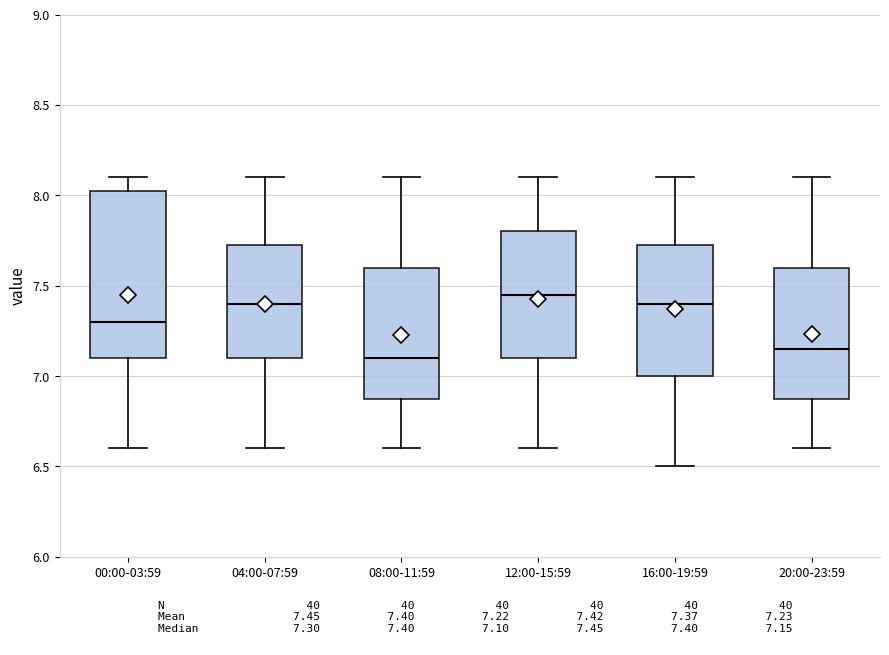

Reading left to right, transcribe this box plot: for each box, give where its median line is, the range the box spans, and where its two whiskers end, as read against the y-axis. The values are not printed on the chart, so give them approximately, as read against the axis.

00:00-03:59: median 7.30, box 7.10 to 8.05, whiskers 6.60 to 8.10
04:00-07:59: median 7.40, box 7.10 to 7.75, whiskers 6.60 to 8.10
08:00-11:59: median 7.10, box 6.90 to 7.60, whiskers 6.60 to 8.10
12:00-15:59: median 7.45, box 7.10 to 7.80, whiskers 6.60 to 8.10
16:00-19:59: median 7.40, box 7.00 to 7.75, whiskers 6.50 to 8.10
20:00-23:59: median 7.15, box 6.90 to 7.60, whiskers 6.60 to 8.10